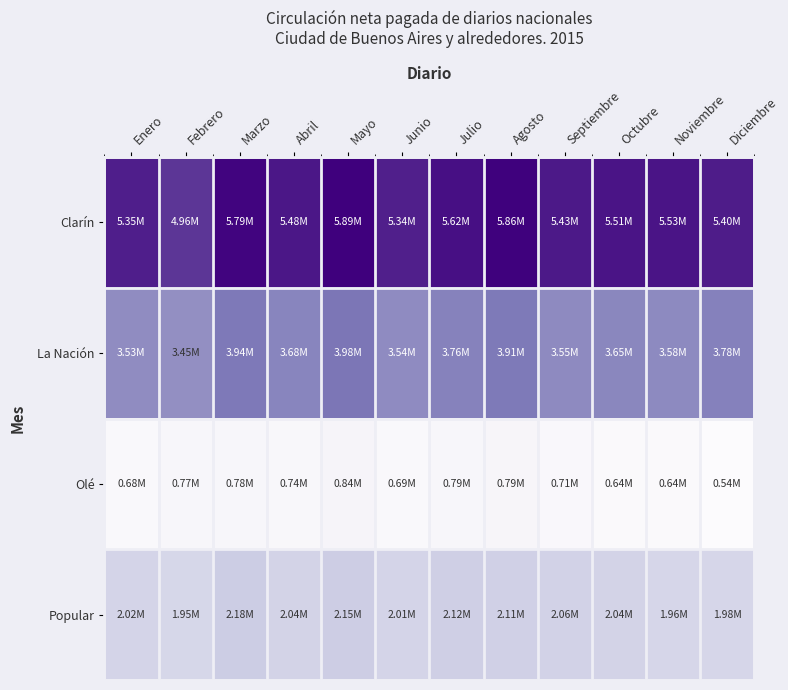

Rank the series by their average value, from highest to lowest.

Clarín, La Nación, Popular, Olé